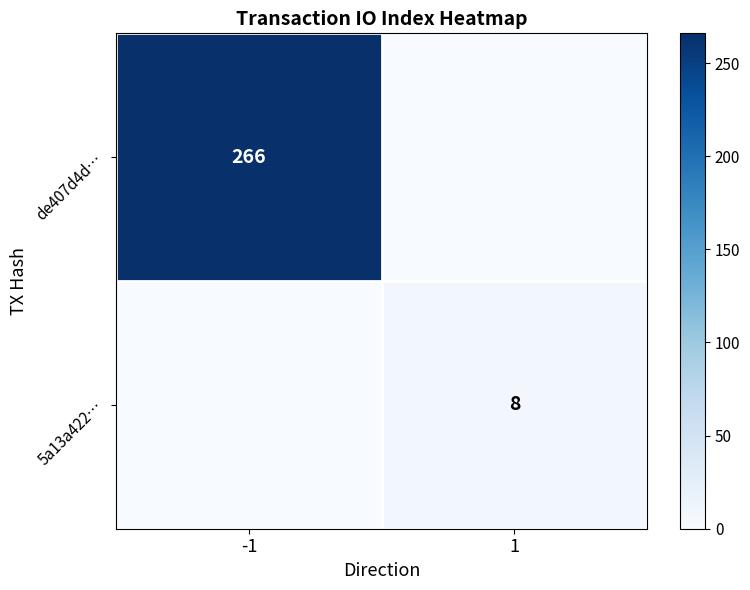

What is the sum of all de407d4d… values?

266